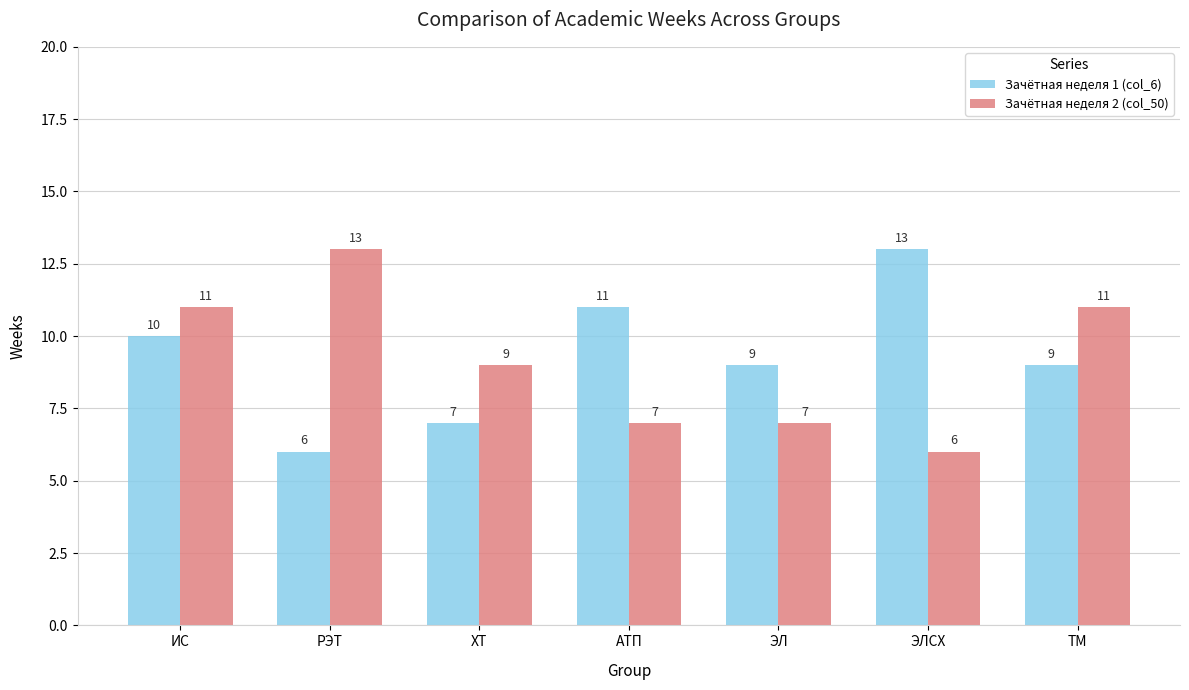

Reading left to right, transcribe all the data shown in this chart.

Зачётная неделя 1 (col_6): ИС=10	РЭТ=6	ХТ=7	АТП=11	ЭЛ=9	ЭЛСХ=13	ТМ=9
Зачётная неделя 2 (col_50): ИС=11	РЭТ=13	ХТ=9	АТП=7	ЭЛ=7	ЭЛСХ=6	ТМ=11